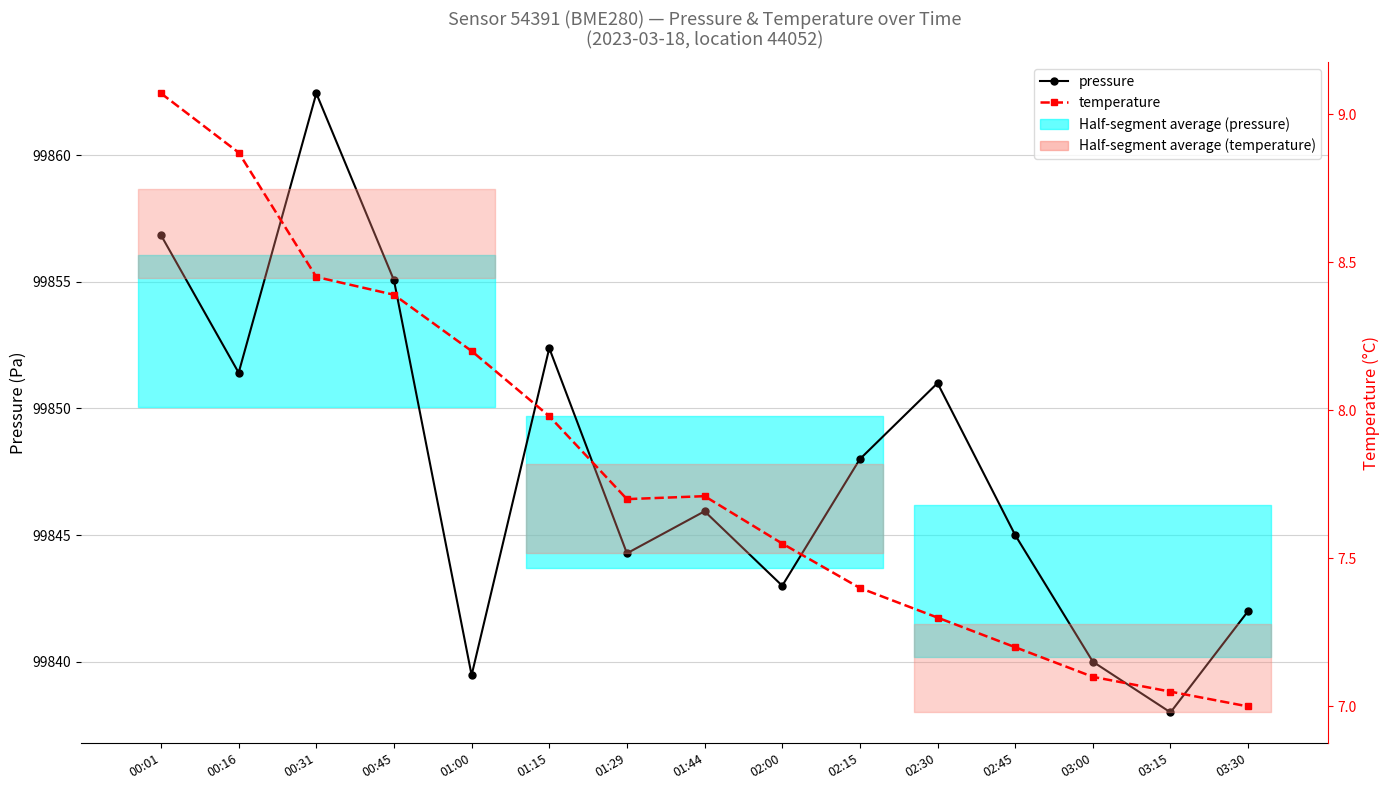

The value of temperature at 02:00 is 5.2. True or false?

False